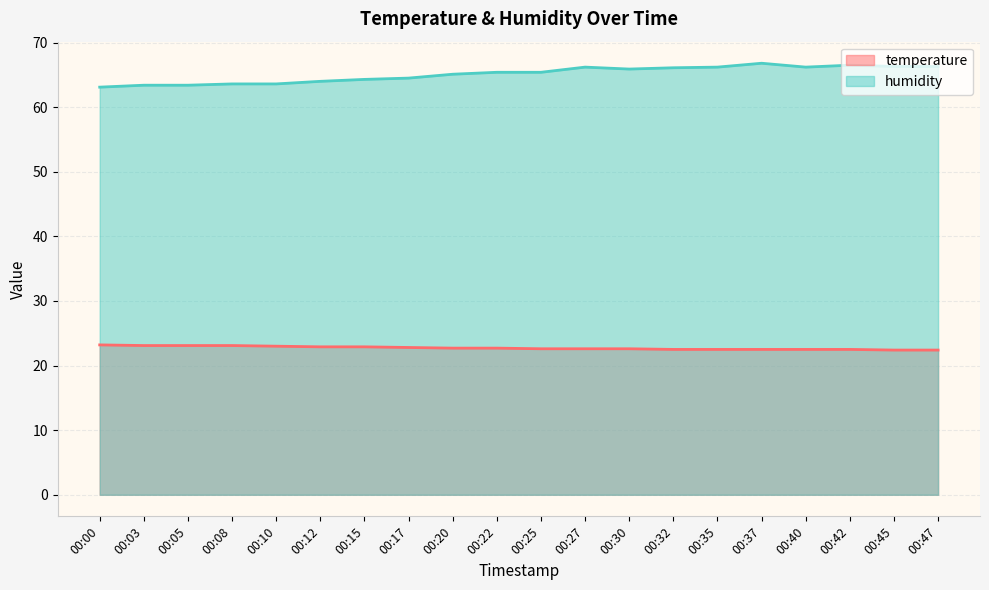

The temperature series shows 30.4 at 00:25. True or false?

False